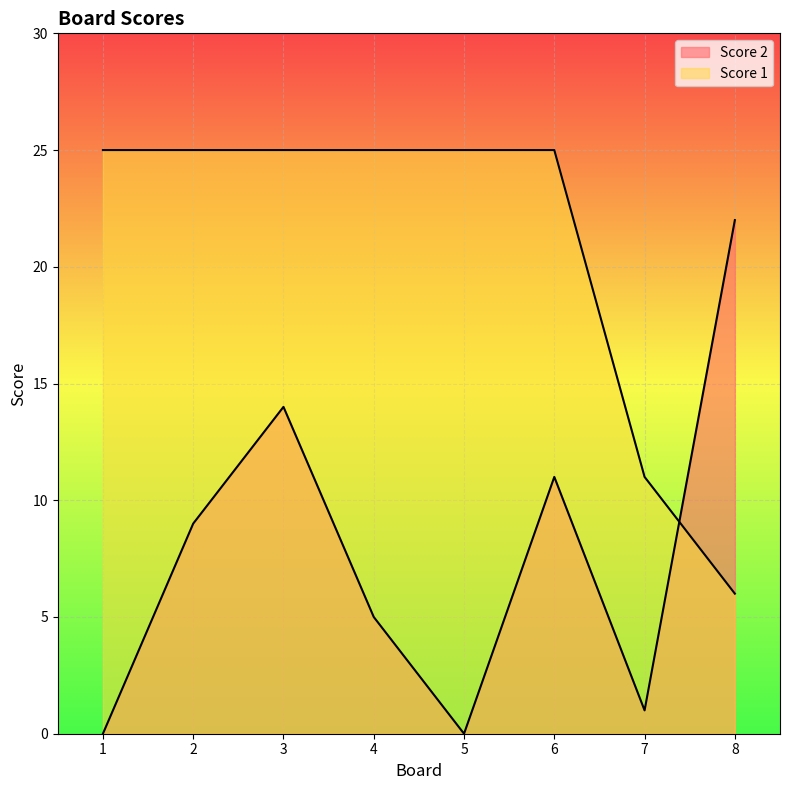

In Score 2, how many points are lower than both neighbors (excluding endpoints)?

2